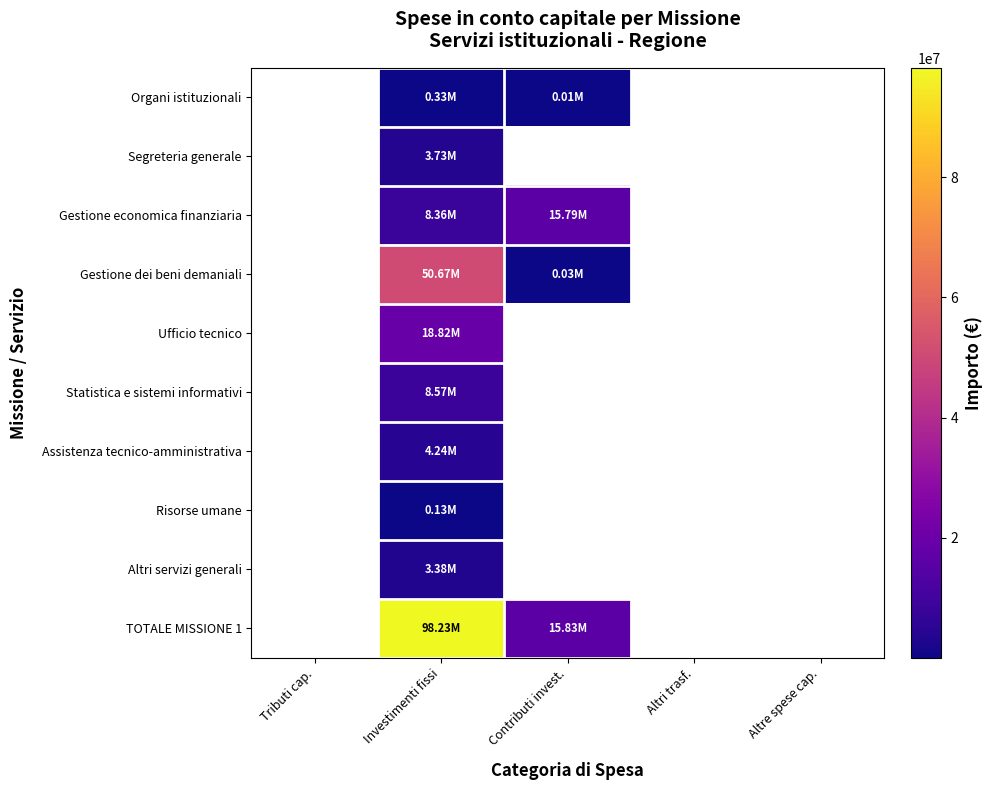

At which category is the sum across all series the highest?

Investimenti fissi